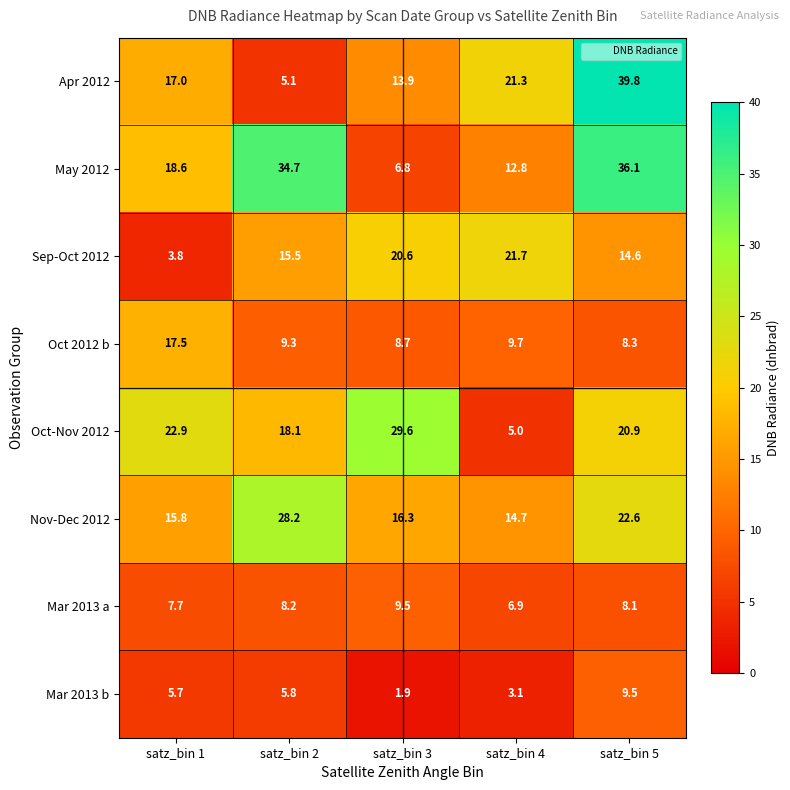

Which category has the highest value in the Mar 2013 b series?

satz_bin 5